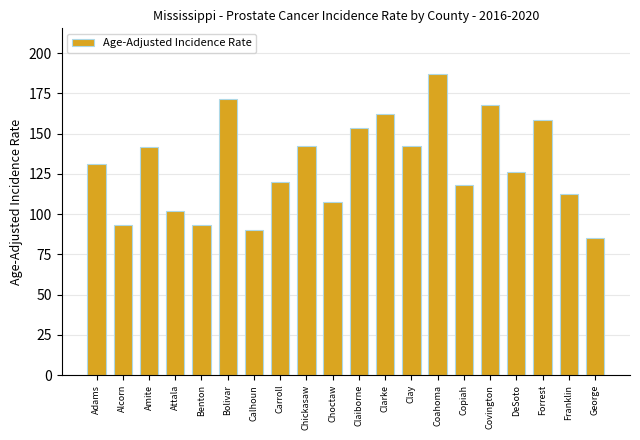

What is the greatest value displayed?

187.3